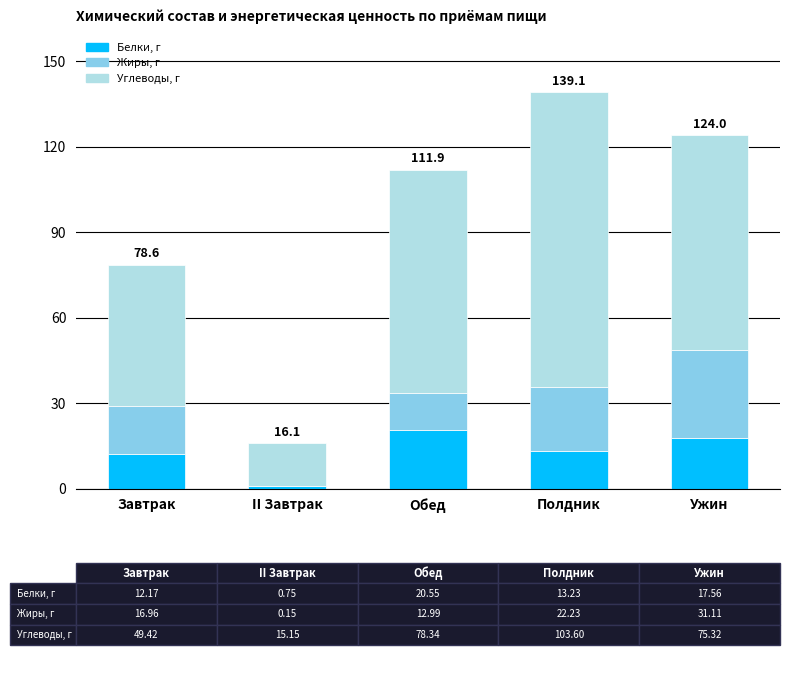

What is the total value across all series at Обед?

111.9